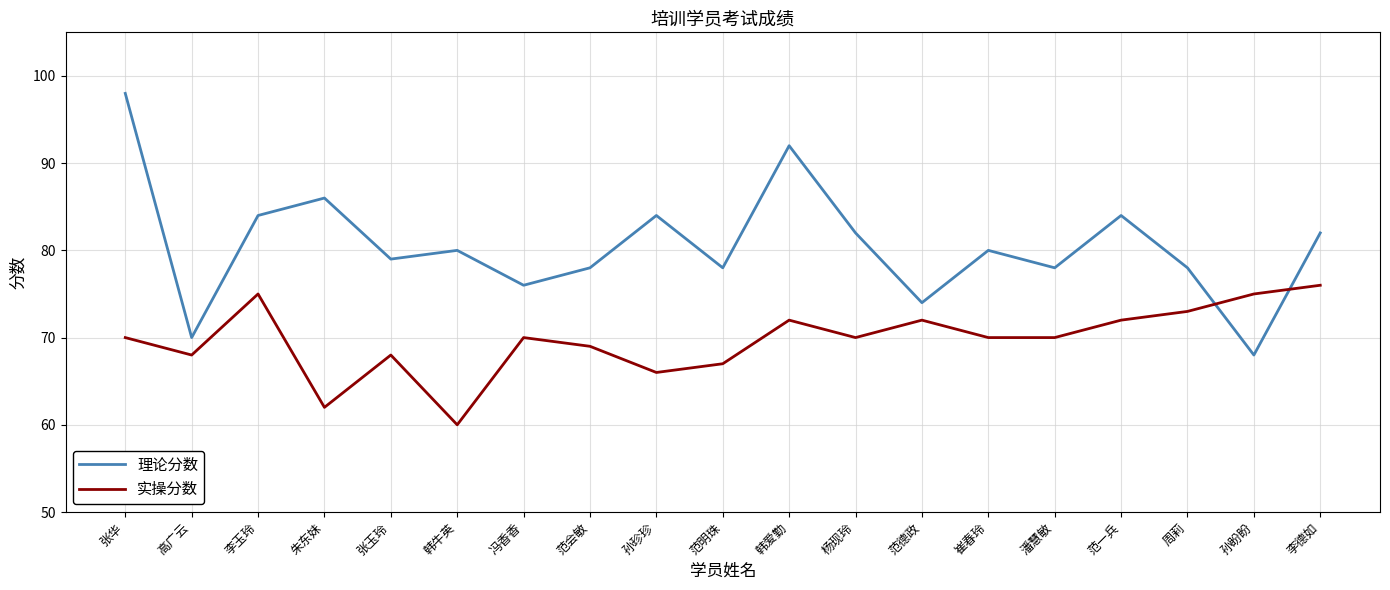

What is the greatest value displayed?

98